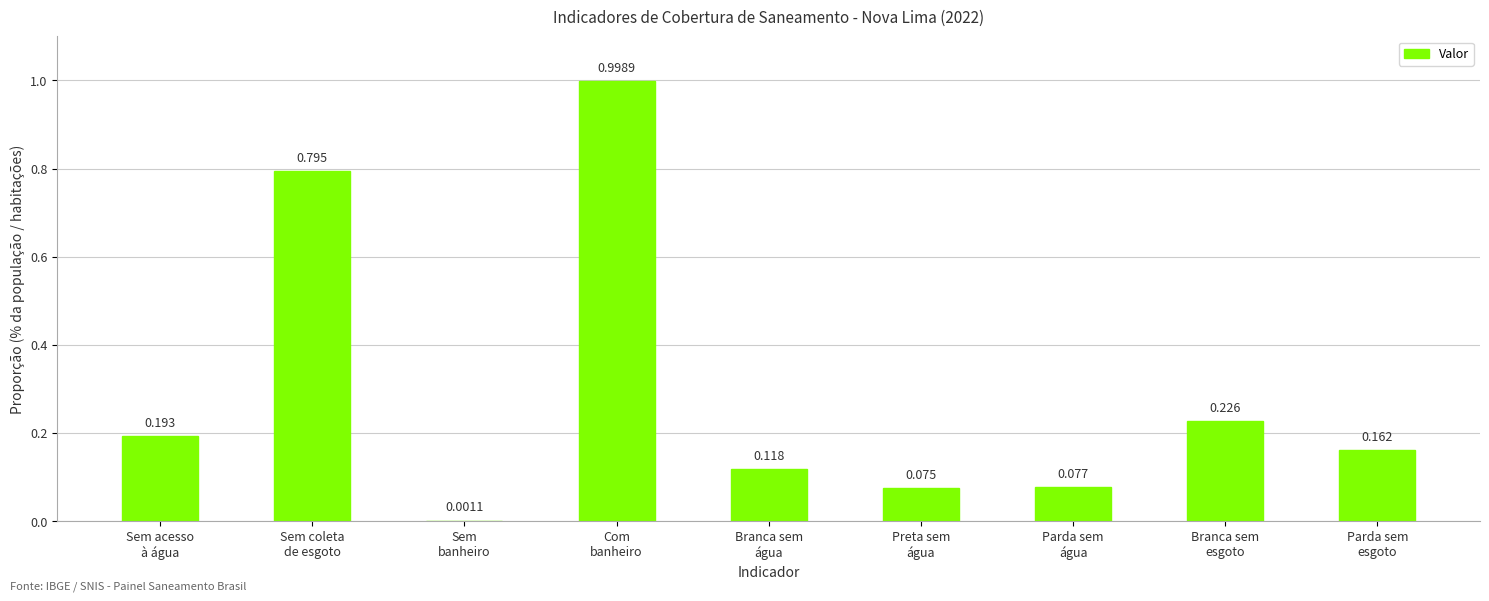

Are the bars horizontal?

No